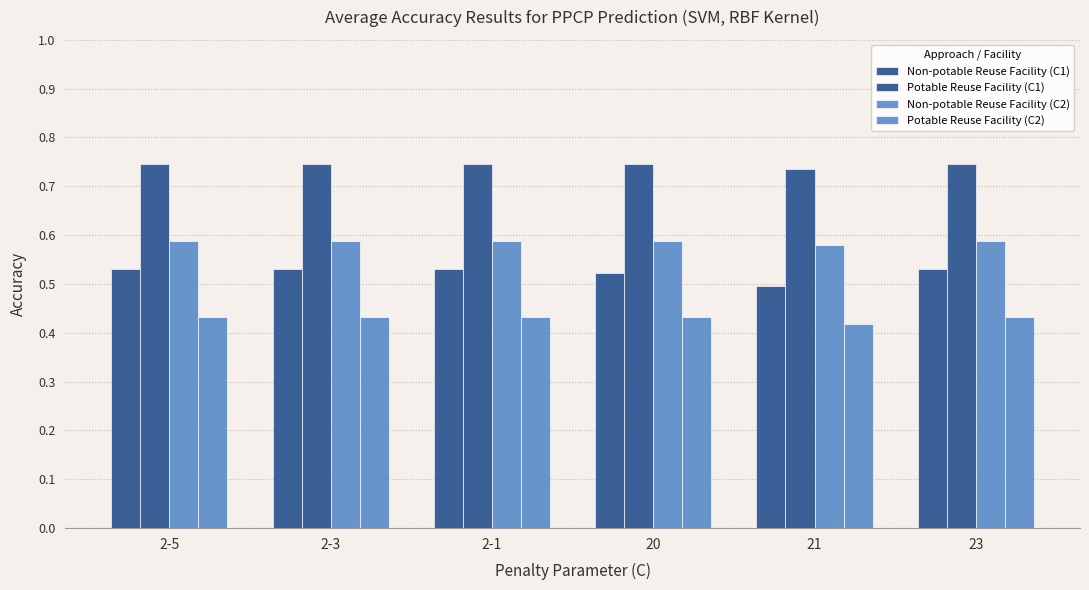

Which category has the lowest value in the Non-potable Reuse Facility (C1) series?

21